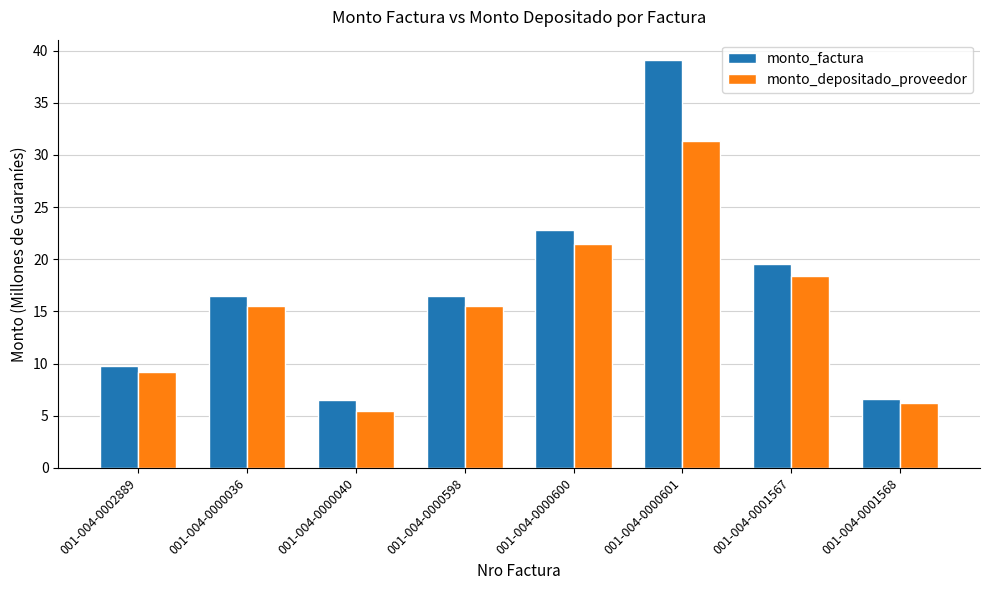

Which series has the largest range (max minus min)?

monto_factura